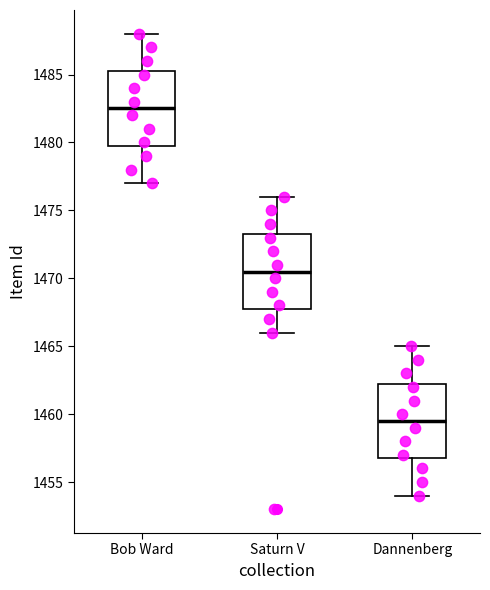

Reading left to right, transcribe this box plot: for each box, give where its median line is, the range the box spans, and where its two whiskers end, as read against the y-axis. The values are not printed on the chart, so give them approximately, as read against the axis.

Bob Ward: median 1482.5, box 1480.0 to 1485.5, whiskers 1477.0 to 1488.0
Saturn V: median 1470.5, box 1468.0 to 1473.5, whiskers 1466.0 to 1476.0
Dannenberg: median 1459.5, box 1457.0 to 1462.5, whiskers 1454.0 to 1465.0